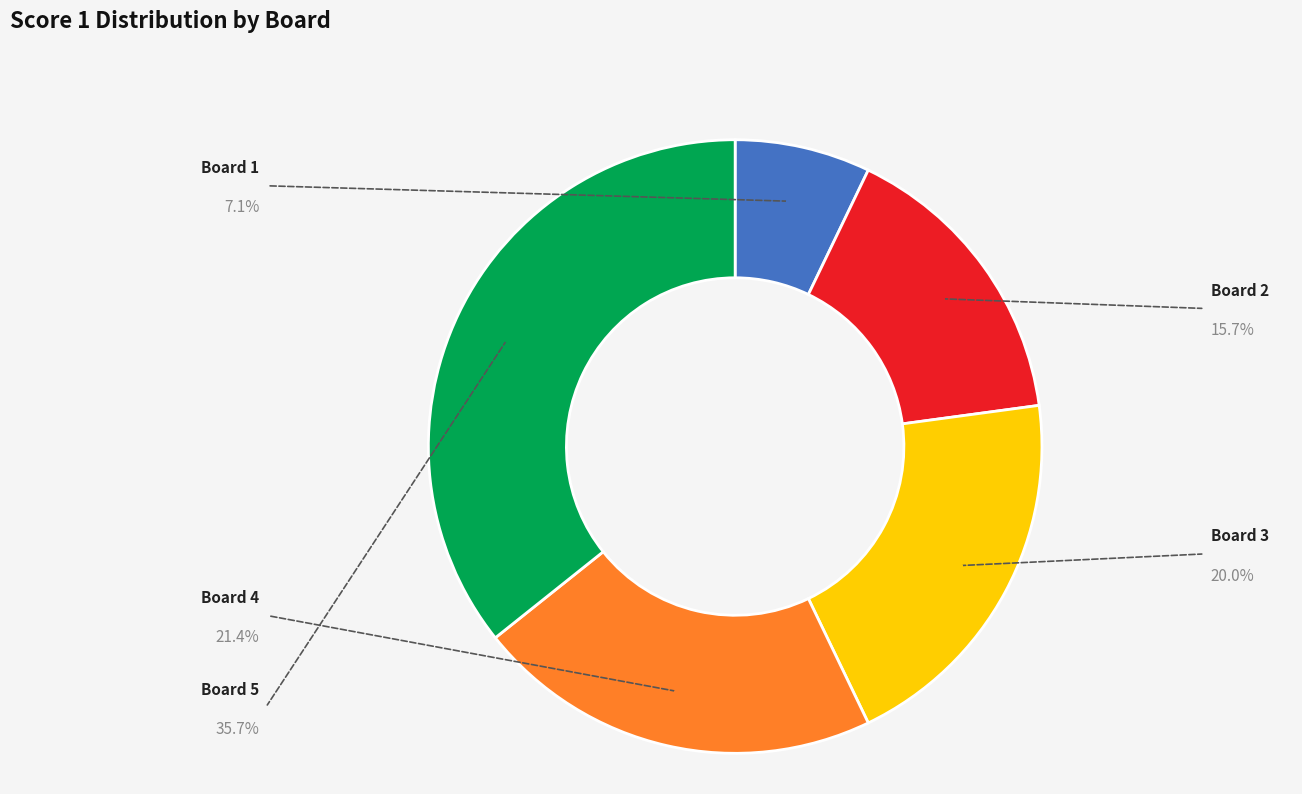

Is there a majority slice in this chart?

No